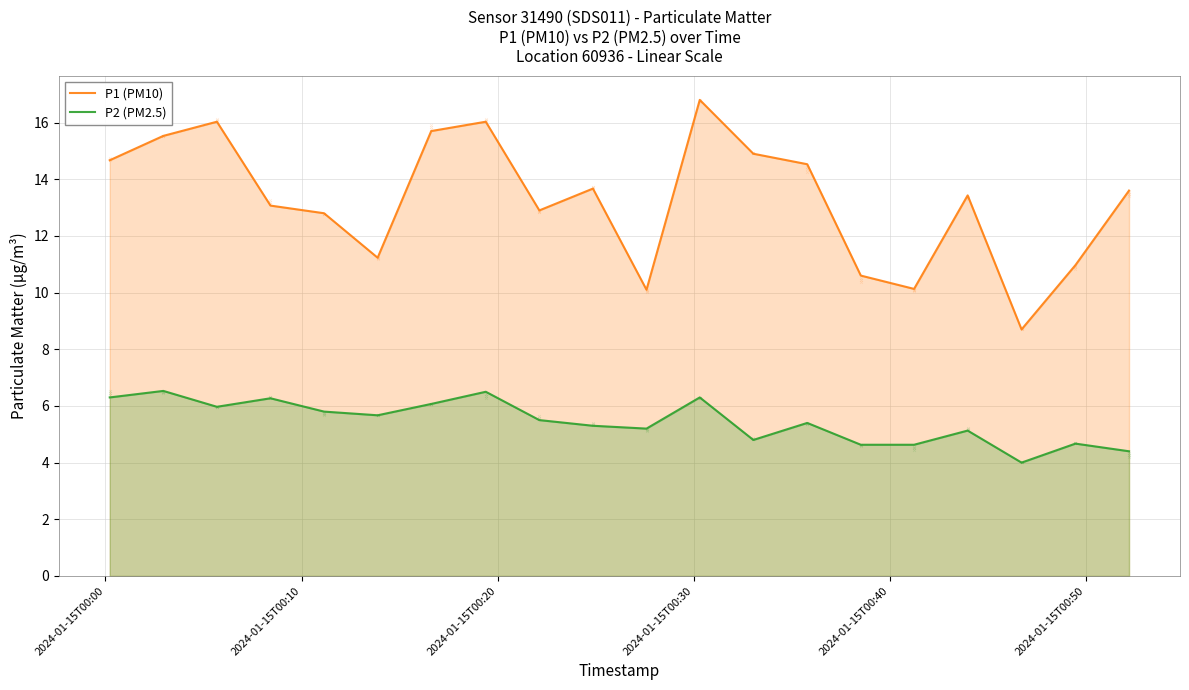

What is the minimum value for P2 (PM2.5)?

4.0